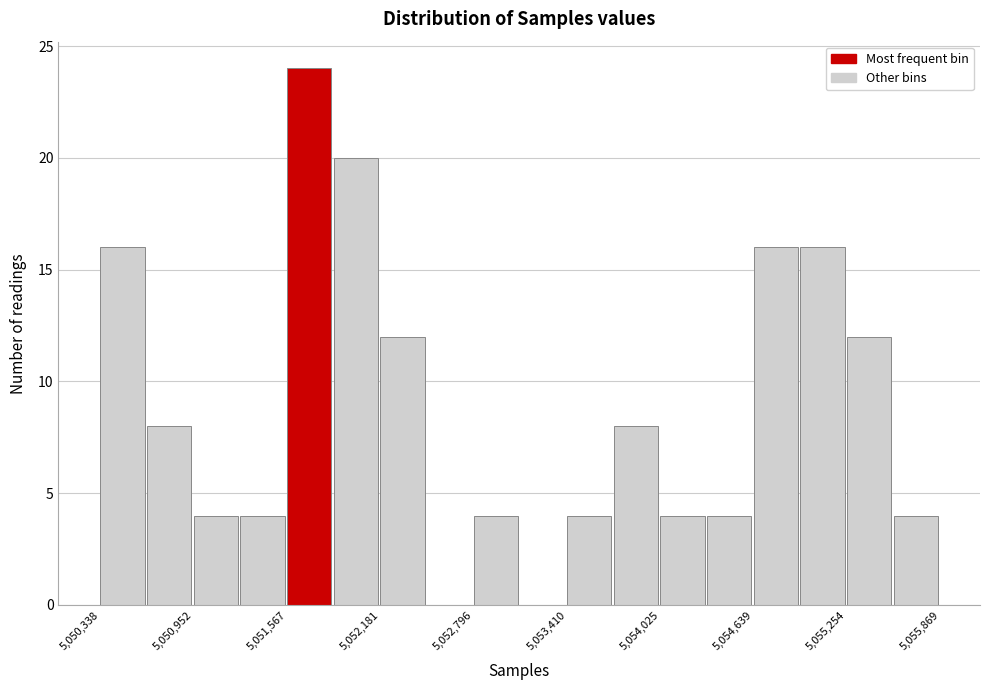

Around what value on the x-axis is the tallest bar? Give the approximate position of its centre, as read against the axis.

5051700